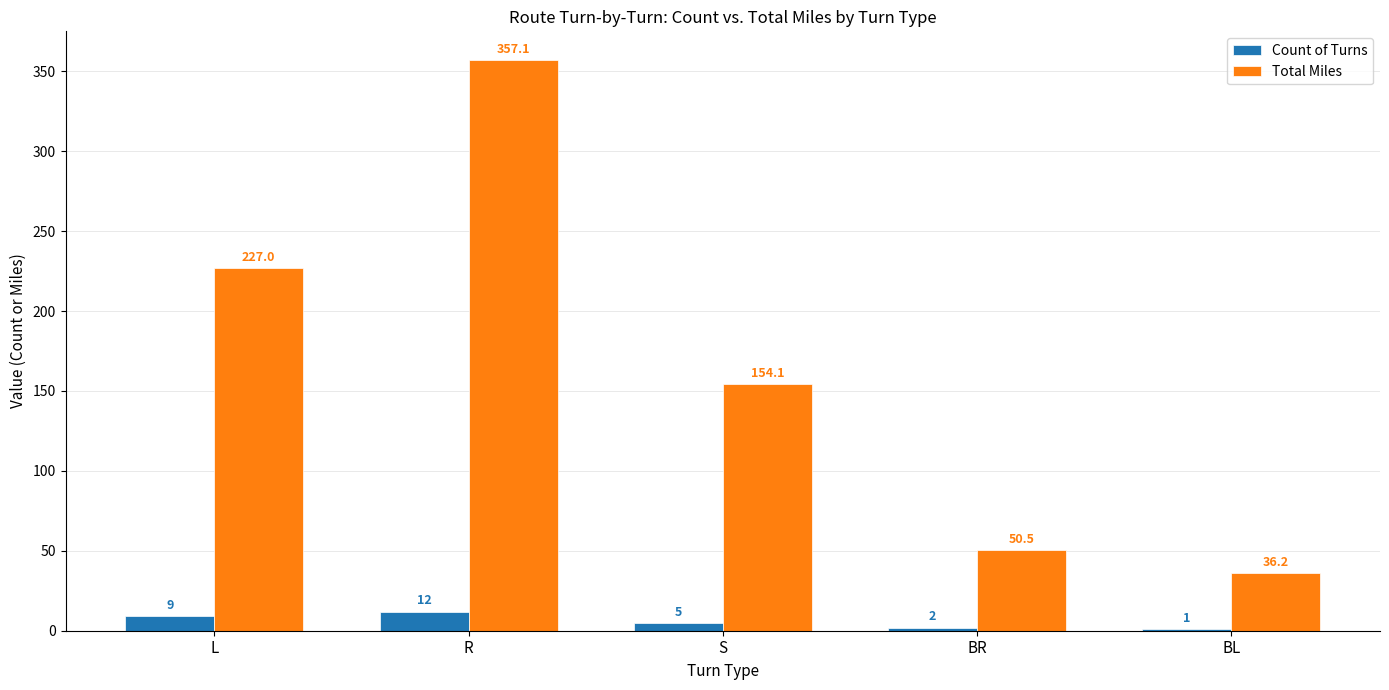

At which category is the sum across all series the highest?

R